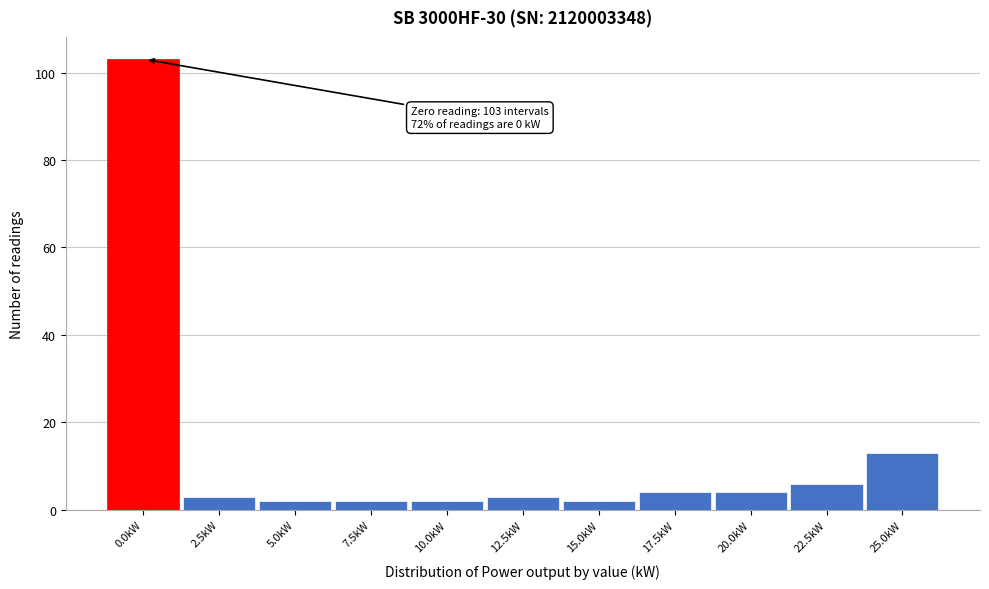

Reading left to right, extract all data points from this chart.

0.0kW=103	2.5kW=3	5.0kW=2	7.5kW=2	10.0kW=2	12.5kW=3	15.0kW=2	17.5kW=4	20.0kW=4	22.5kW=6	25.0kW=13